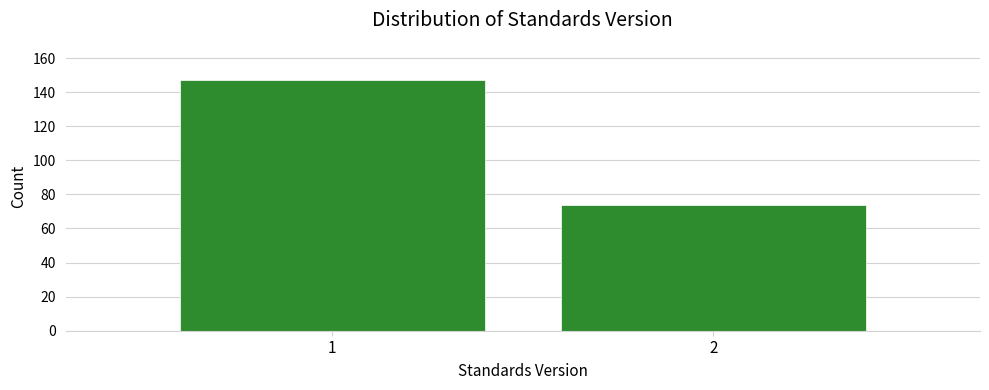

Reading left to right, extract all data points from this chart.

147	74